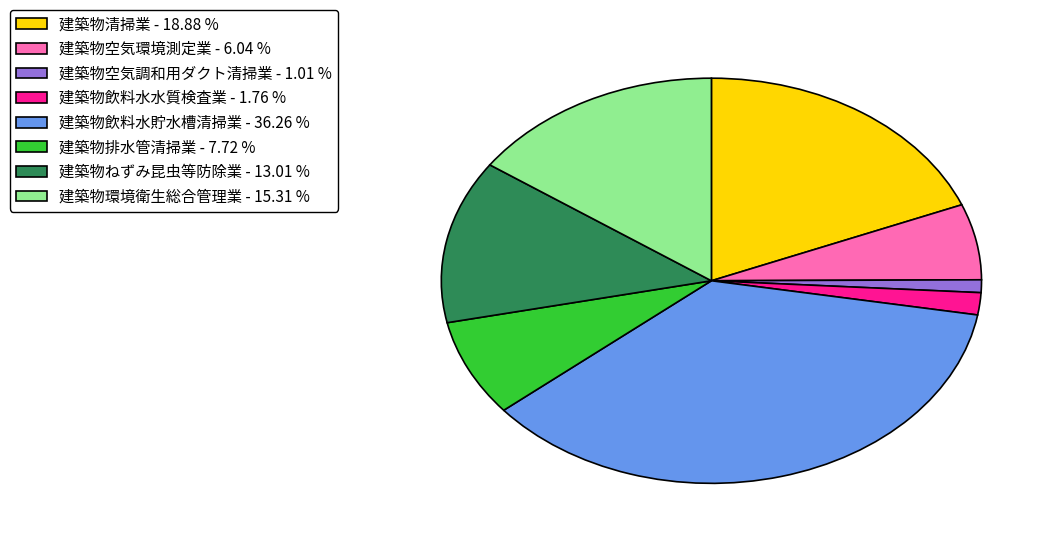

Is it true that 建築物飲料水水質検査業 is 2% of the pie?

True